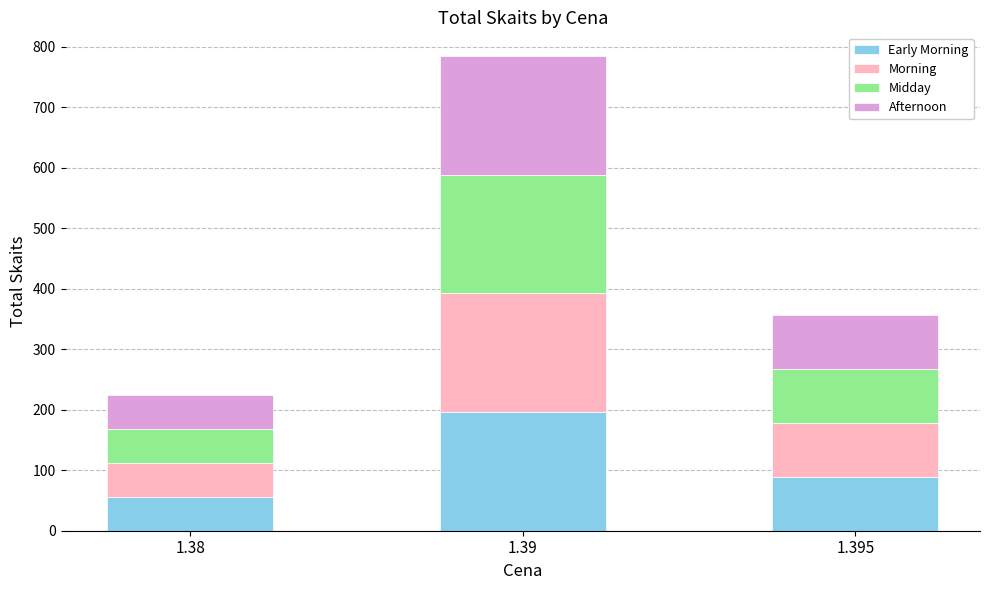

What is the total value across all series at 1.38?

225.0